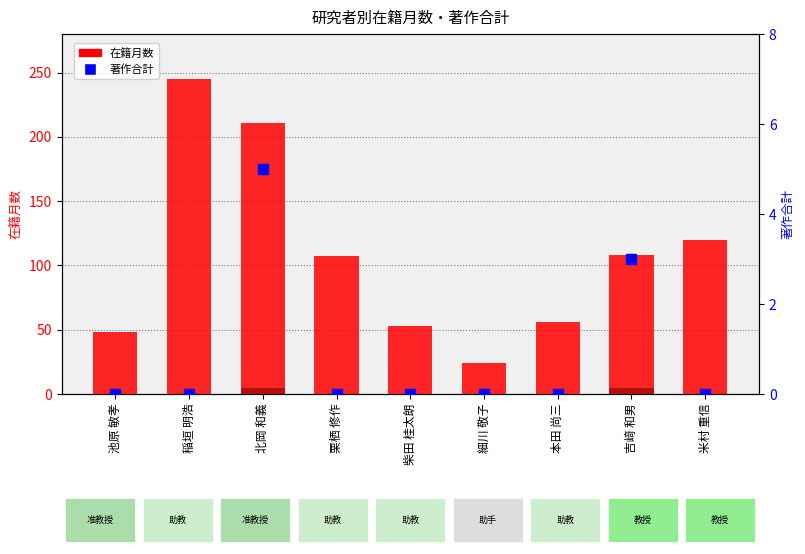

What is the difference between the highest and lowest values at 細川 敬子?

24